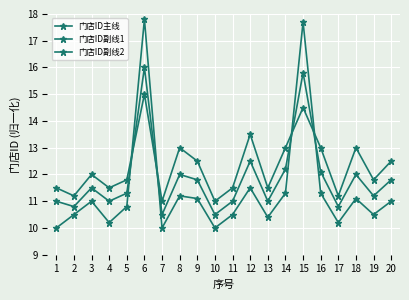

Does the chart have visible grid lines?

Yes